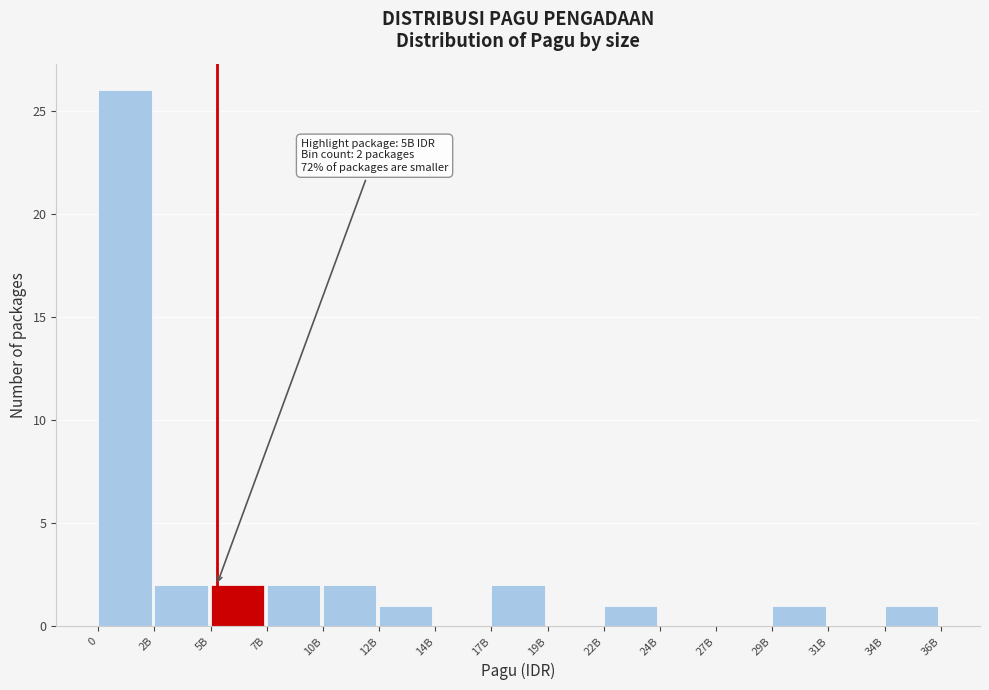

Reading right to left, transcribe all the data shown in this chart.

34B=1	31B=0	29B=1	27B=0	24B=0	22B=1	19B=0	17B=2	14B=0	12B=1	10B=2	7B=2	5B=2	2B=2	0=26